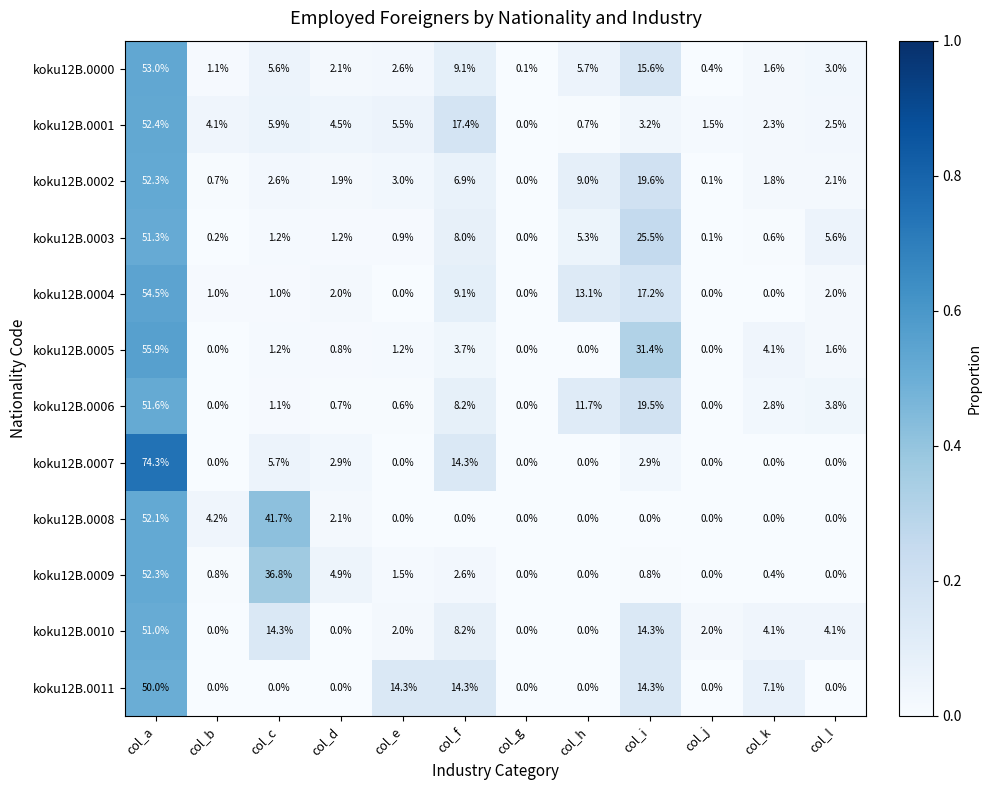

List the labels in order of koku12B.0001 value, largest first.

col_a, col_f, col_c, col_e, col_d, col_b, col_i, col_l, col_k, col_j, col_h, col_g